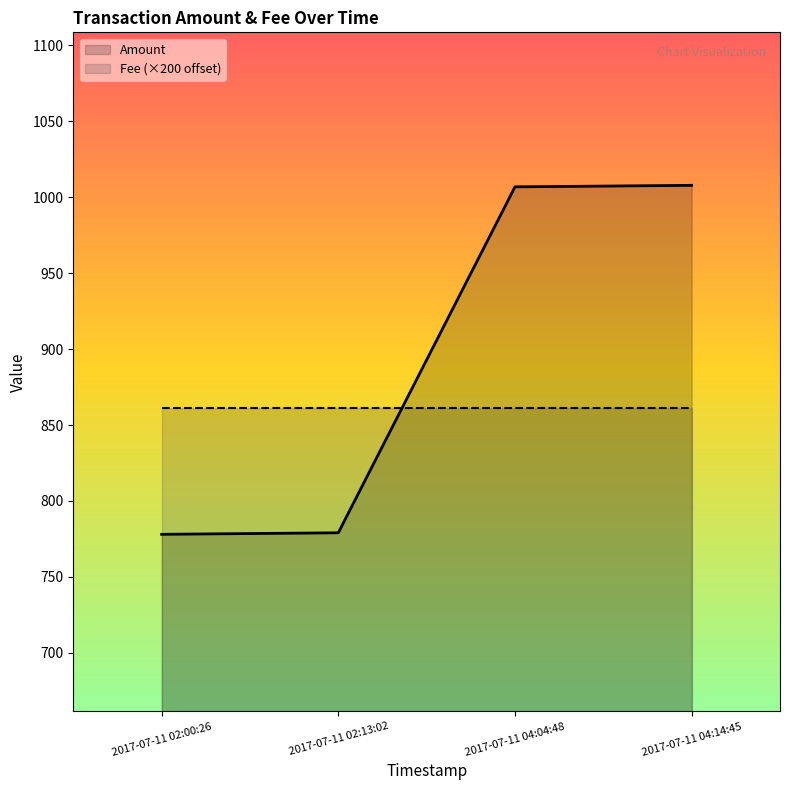

What is the minimum value for Amount?

778.0